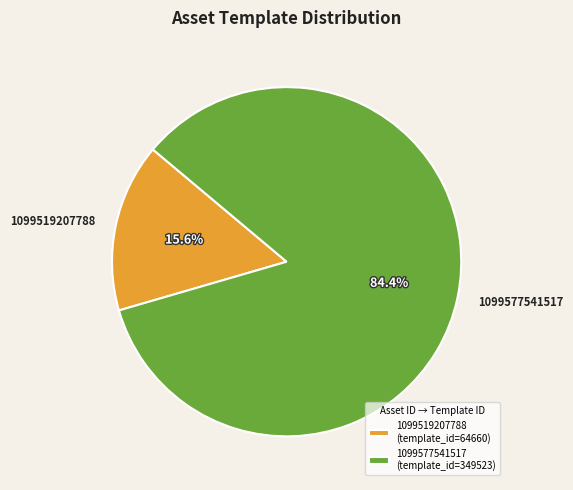

How many slices are in this pie chart?

2